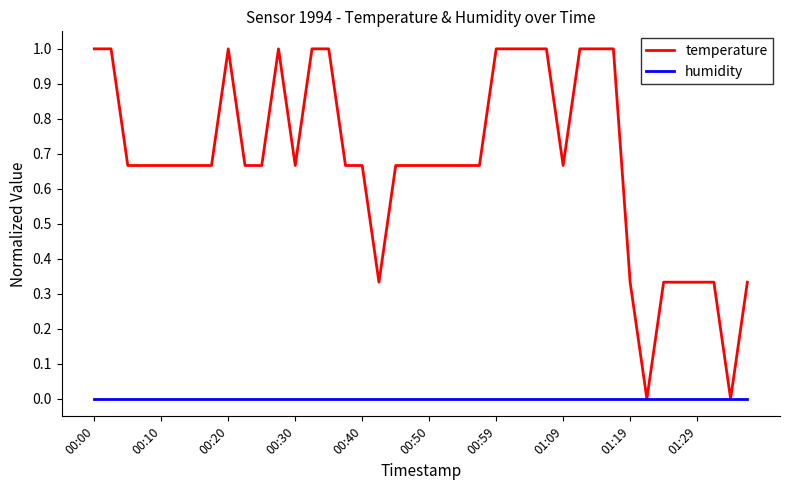

What is the highest value of the temperature series?

1.0